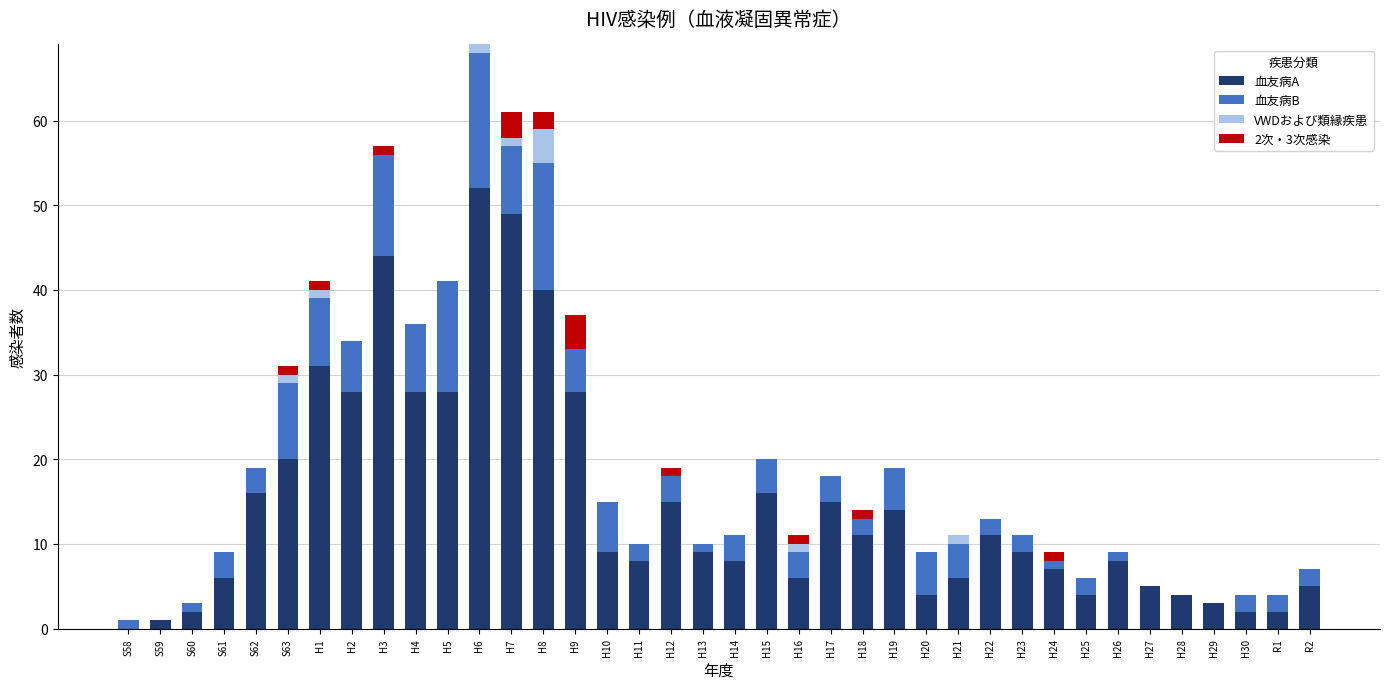

The value of 血友病A at H9 is 28. True or false?

True